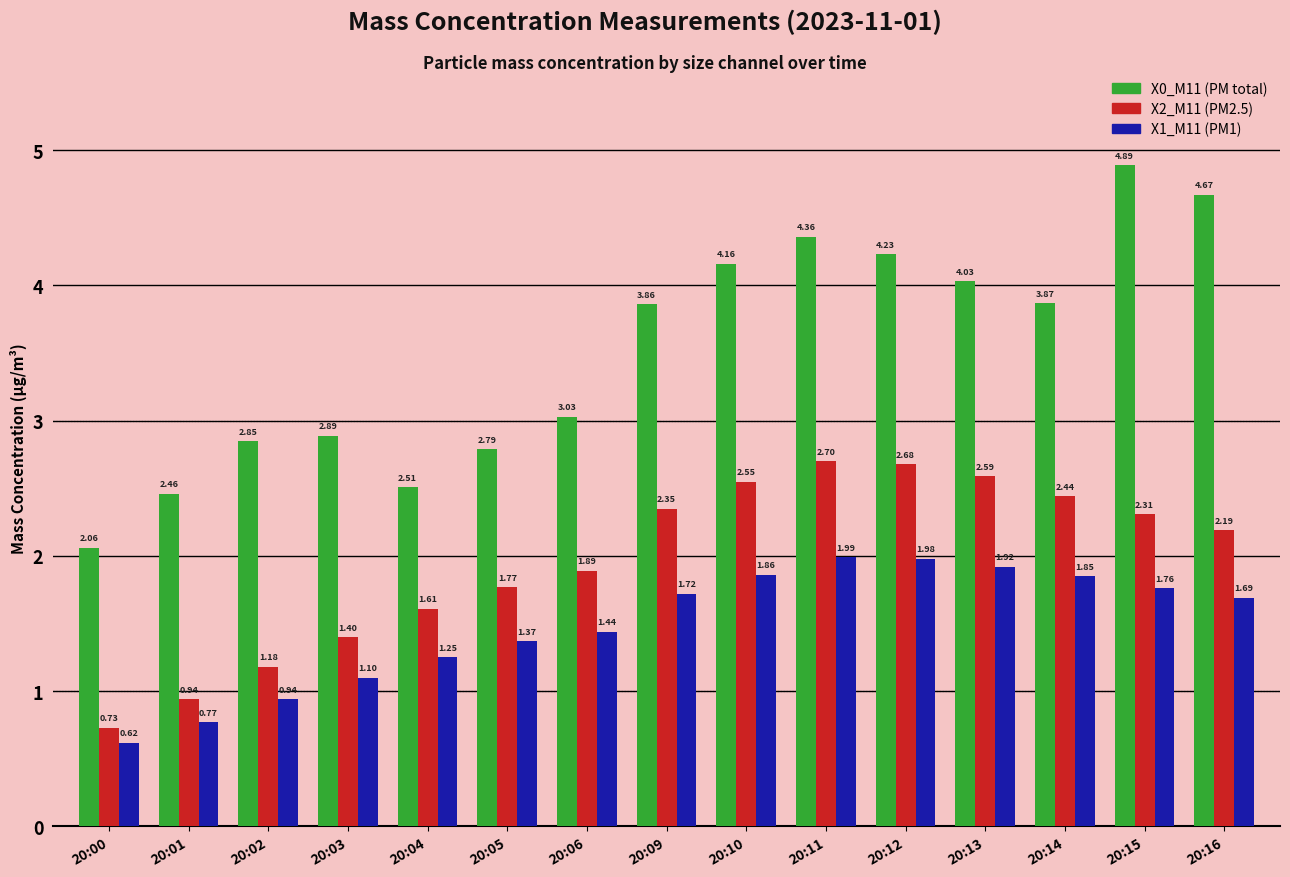

At which category is the sum across all series the highest?

20:11